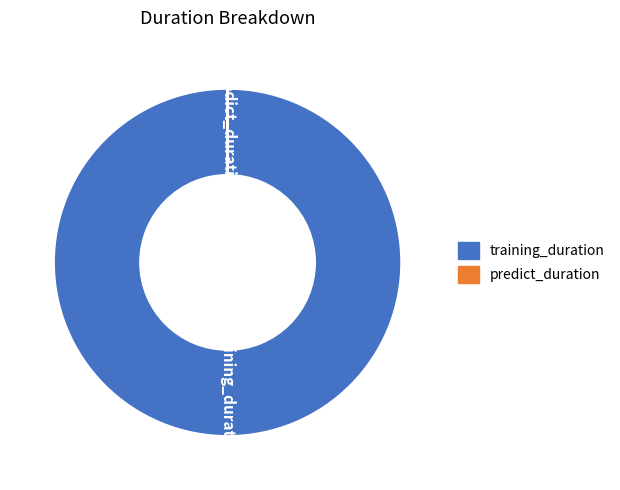

Is there any slice that represents more than half of the pie?

Yes